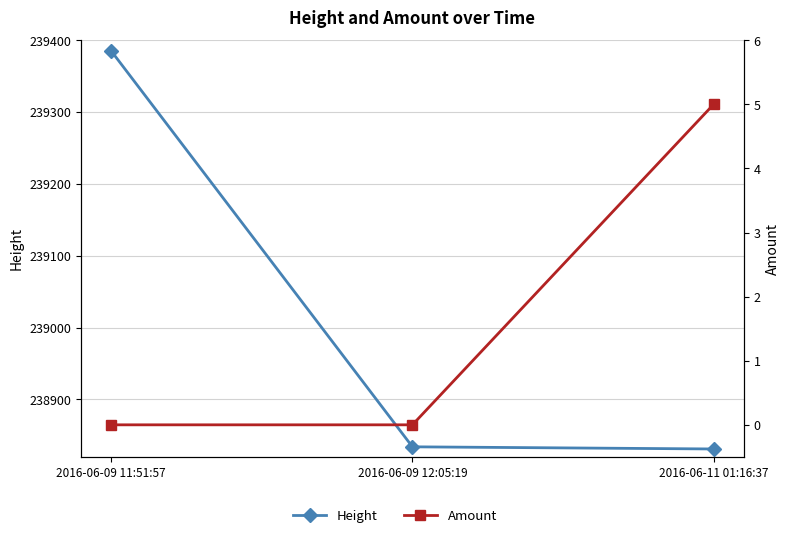

Rank the series by their maximum value, from lowest to highest.

Amount, Height